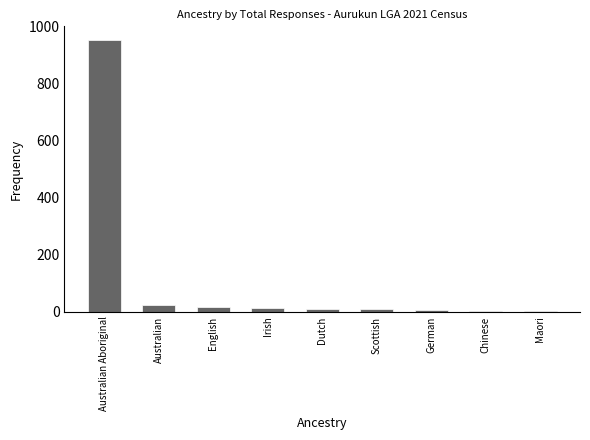

At which category does the chart reach its peak across all series?

Australian Aboriginal